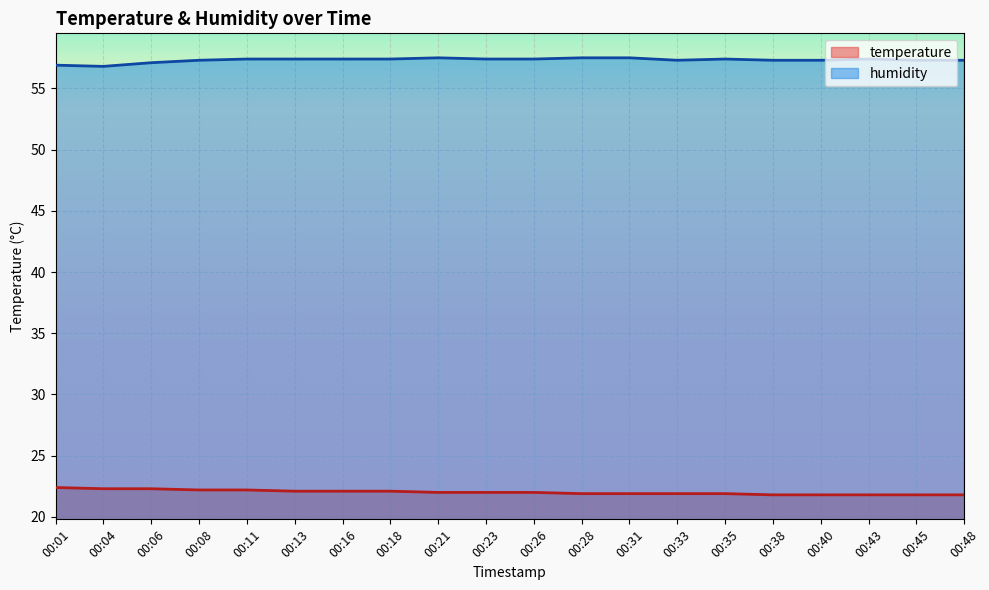

Between 00:13 and 00:16, which series saw the biggest shift?

temperature